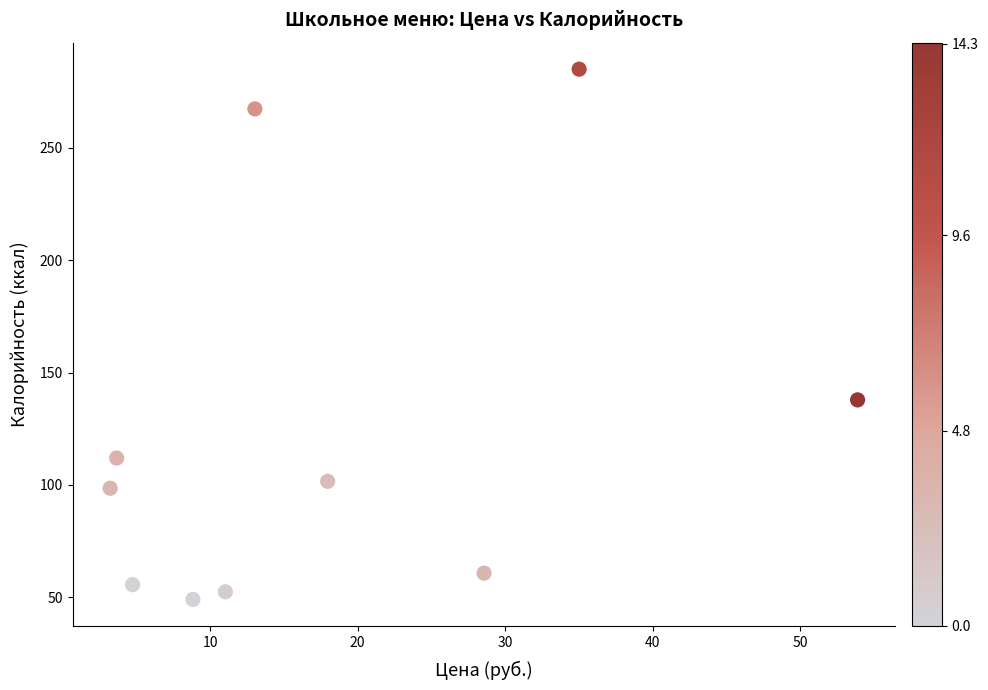

What Y value in the scatter plot is closest to 167?

137.8